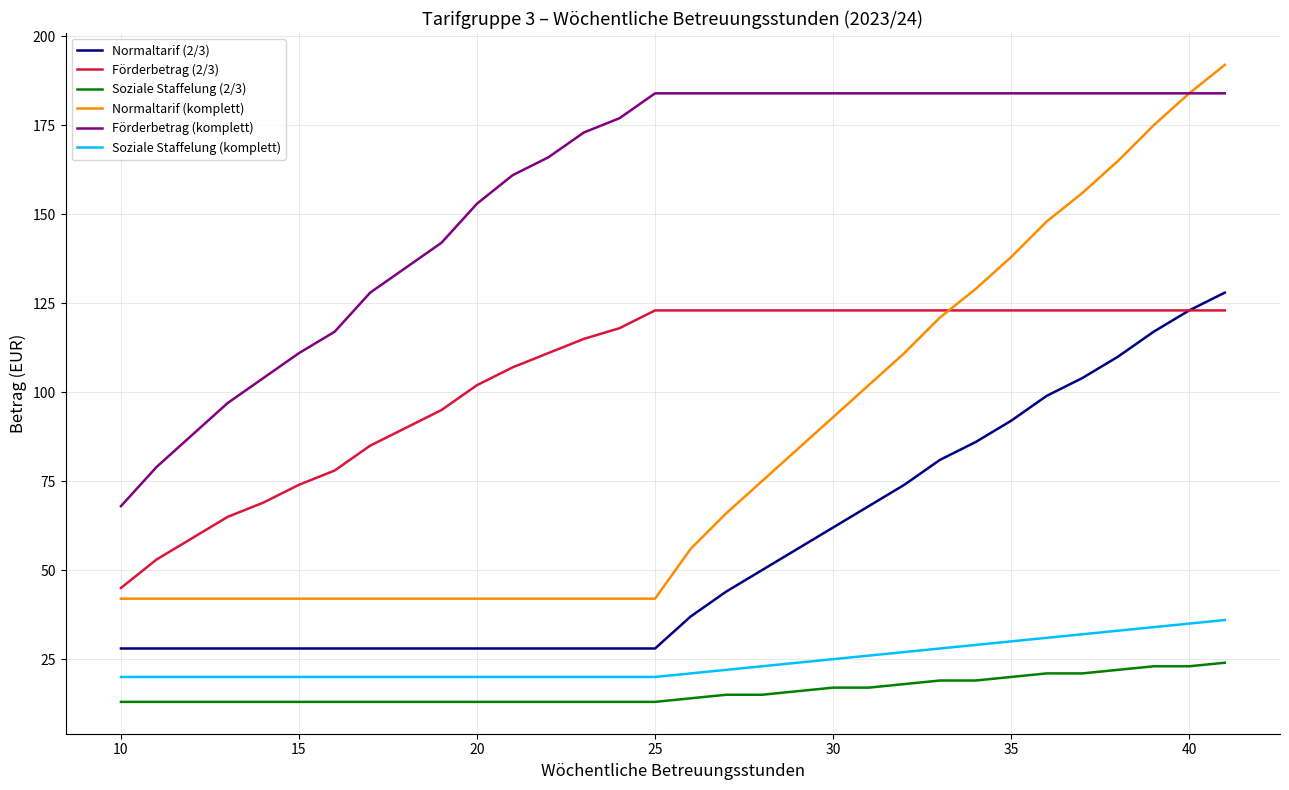

What is the greatest value displayed?

192